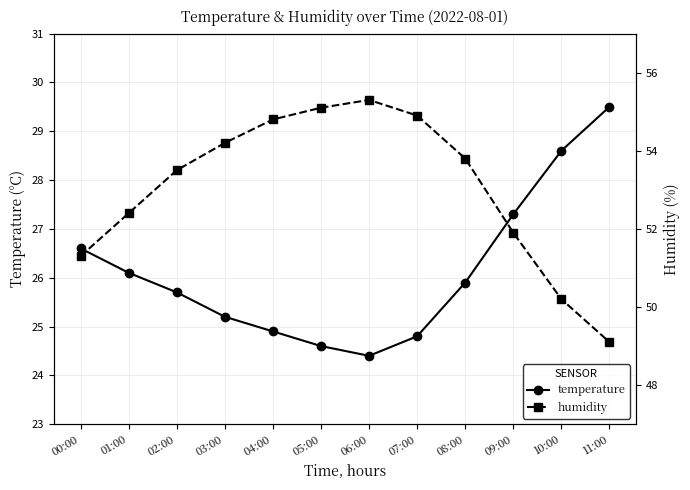

The humidity series shows 19.5 at 05:00. True or false?

False